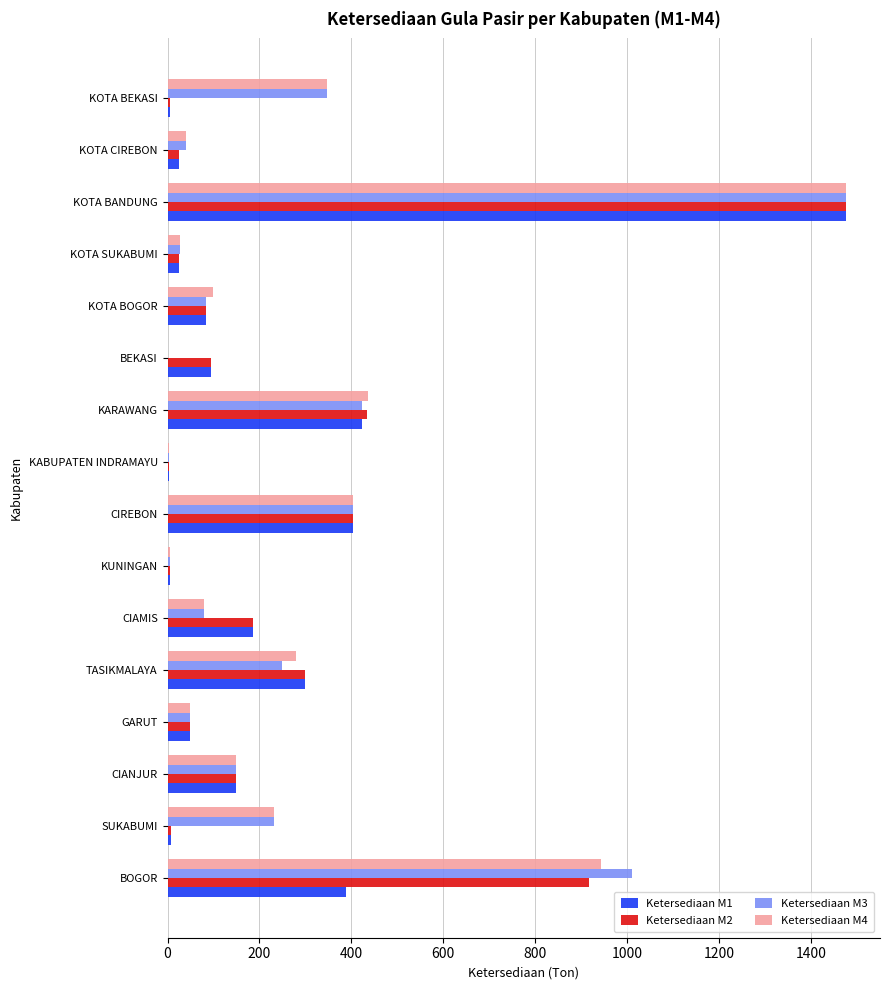

The Ketersediaan M4 series shows 404.0 at CIREBON. True or false?

True